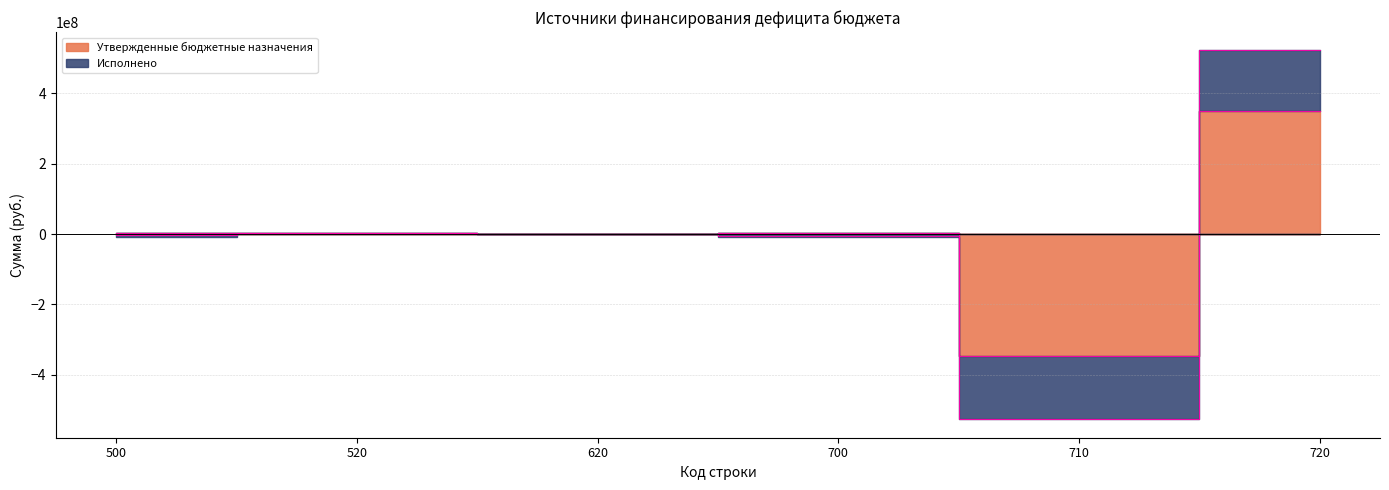

Rank the series at 710 from highest to lowest value.

Утвержденные бюджетные назначения, Исполнено